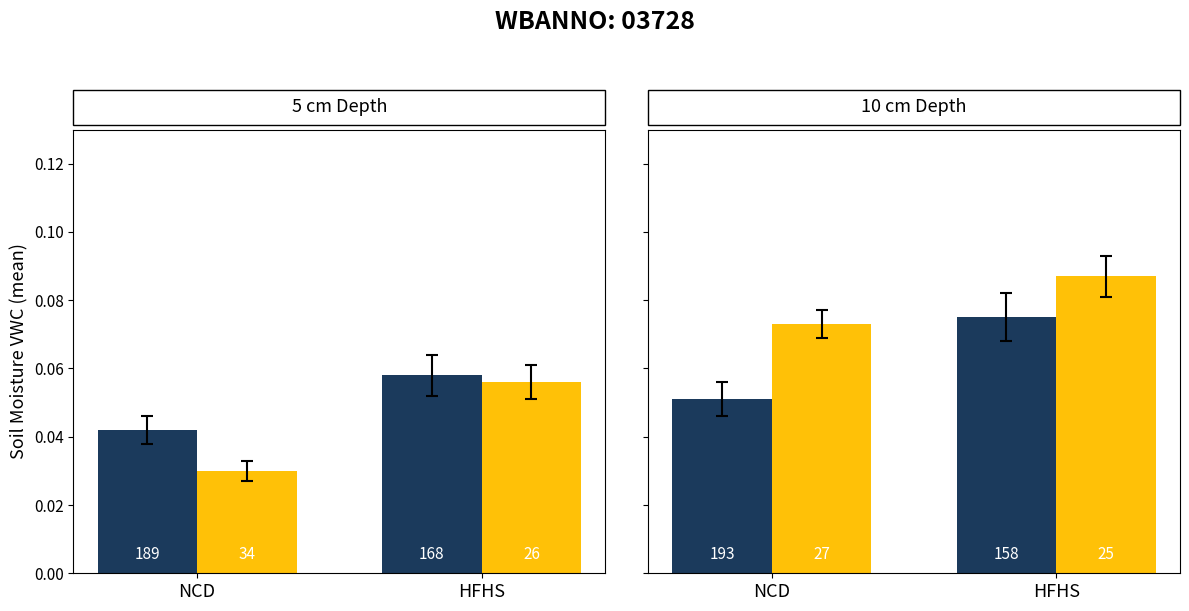

What is the label of the 2nd bar from the right?

NCD